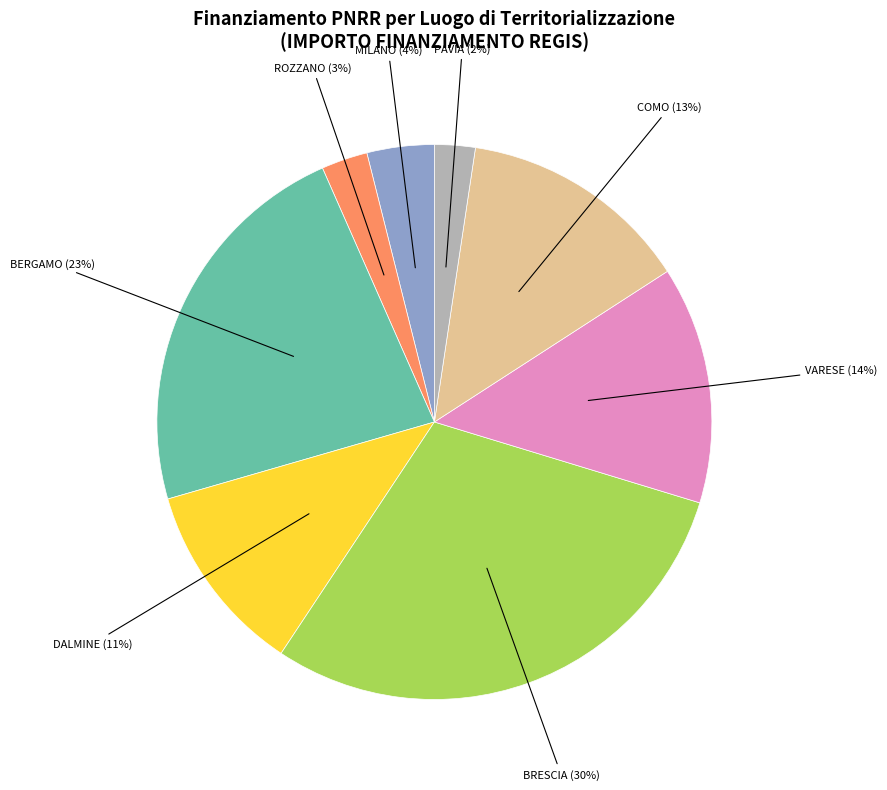

To the nearest percent, what is the average slice percentage?

12%